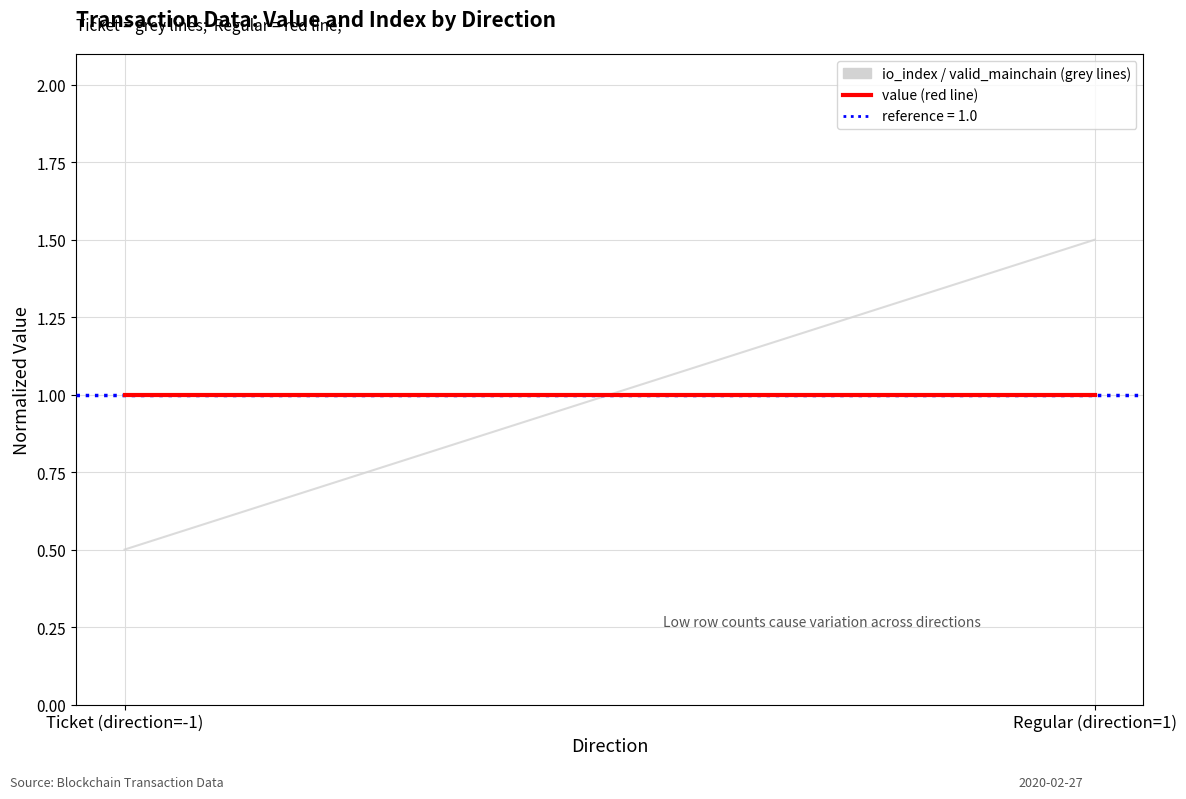

Between Ticket (direction=-1) and Regular (direction=1), which series saw the biggest shift?

io_index